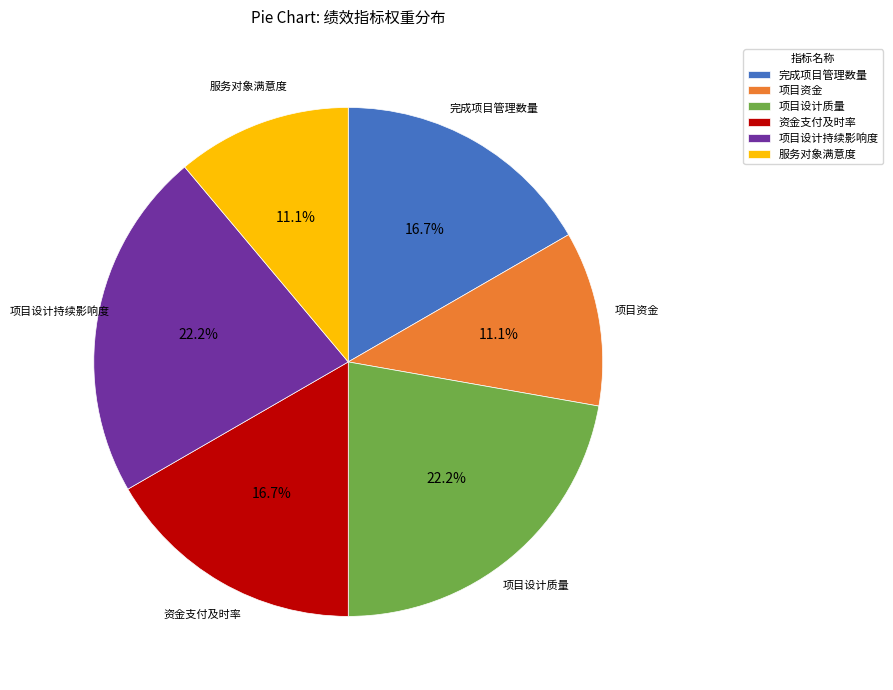

Approximately how many times larger is the value at 项目设计质量 compared to 项目资金?

2.0